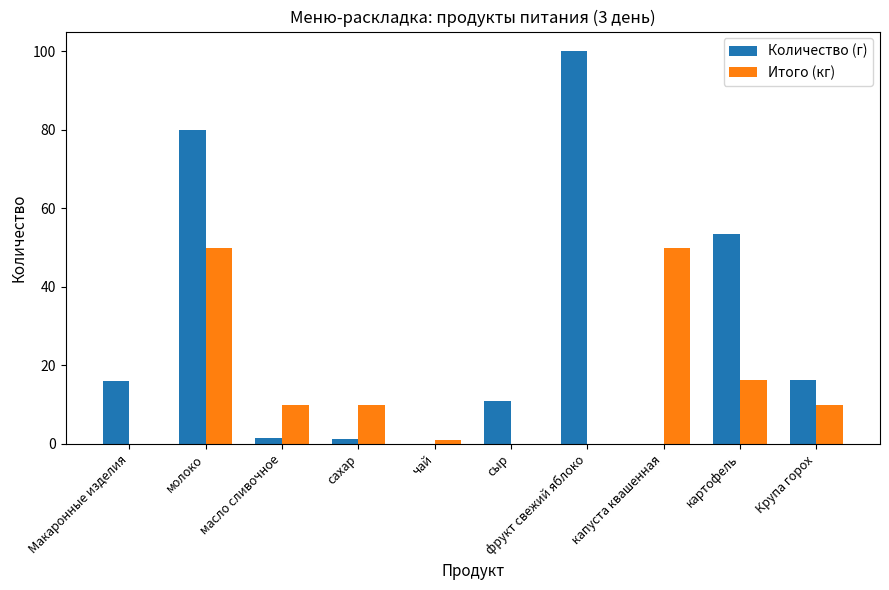

Which series has the largest total across all categories?

Количество (г)